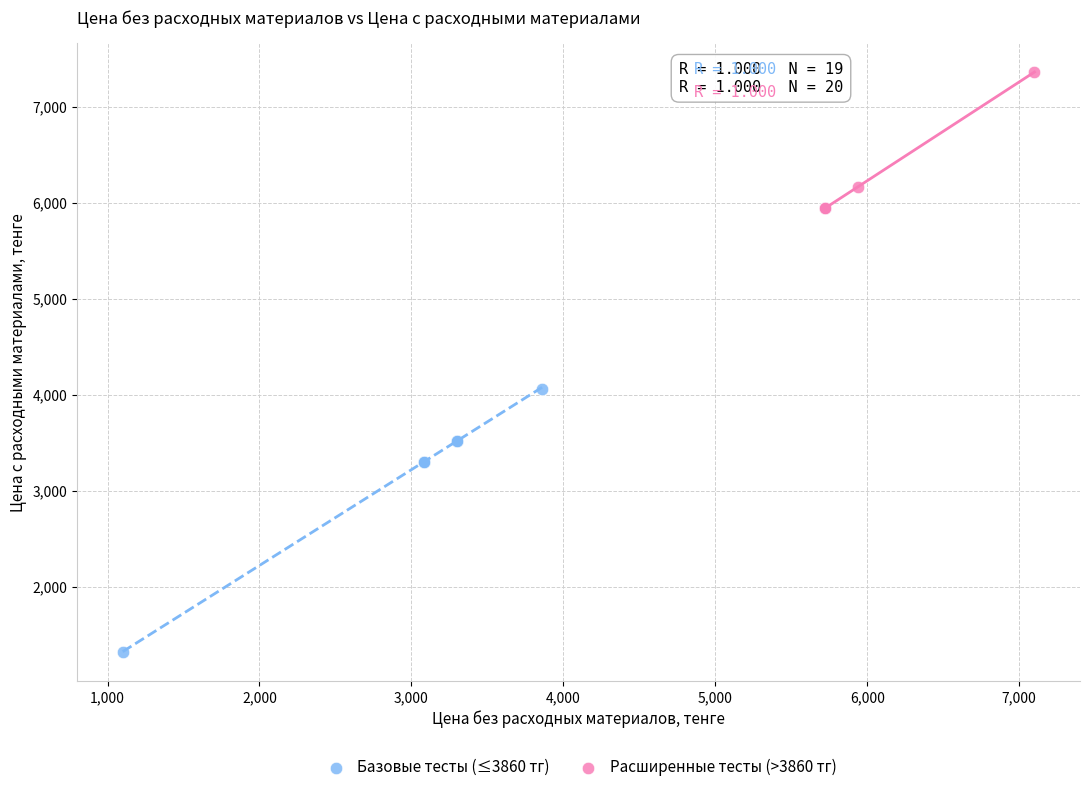

Which series reaches the minimum Y coordinate?

Базовые тесты (≤3860 тг)